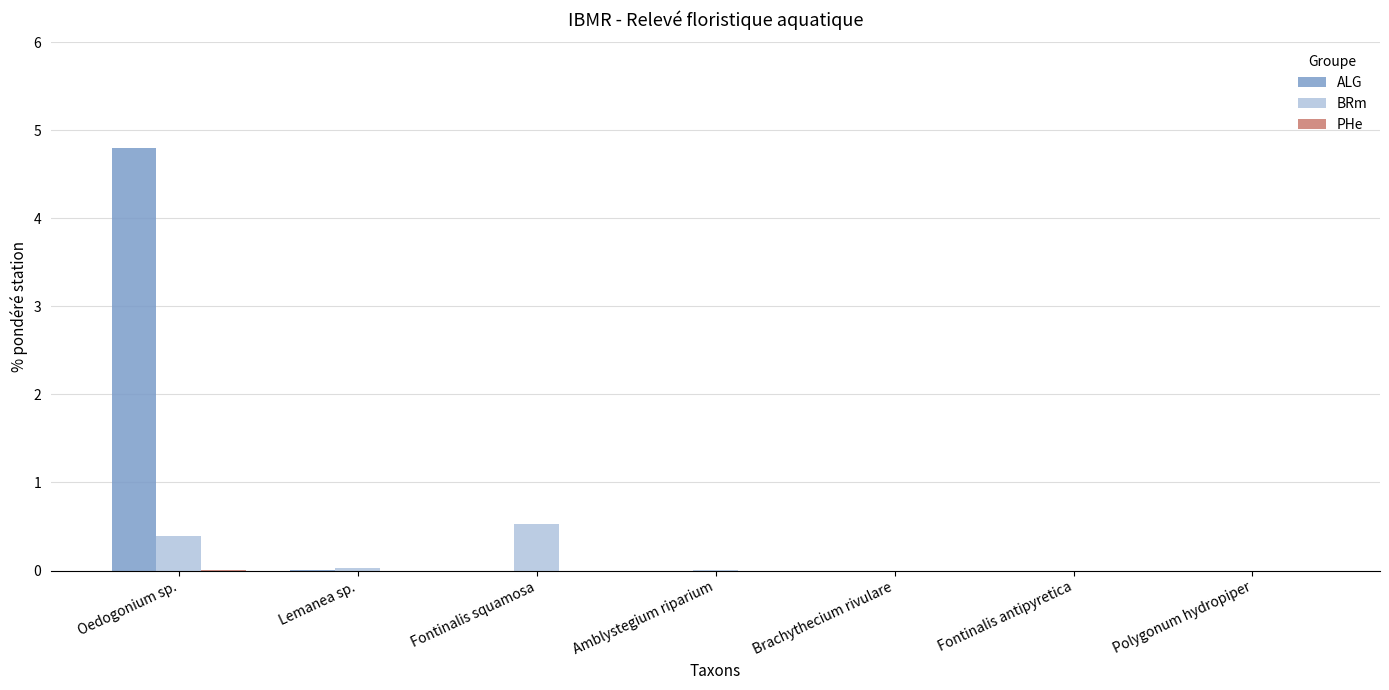

How many data points does each series have?

7